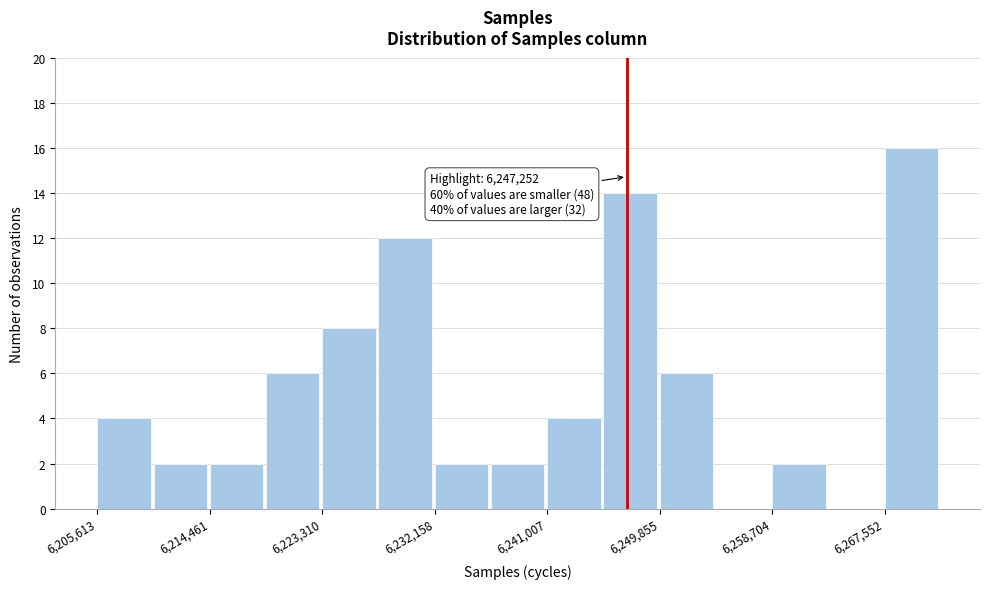

Which range on the x-axis has the tallest bar?

6268000 to 6272000